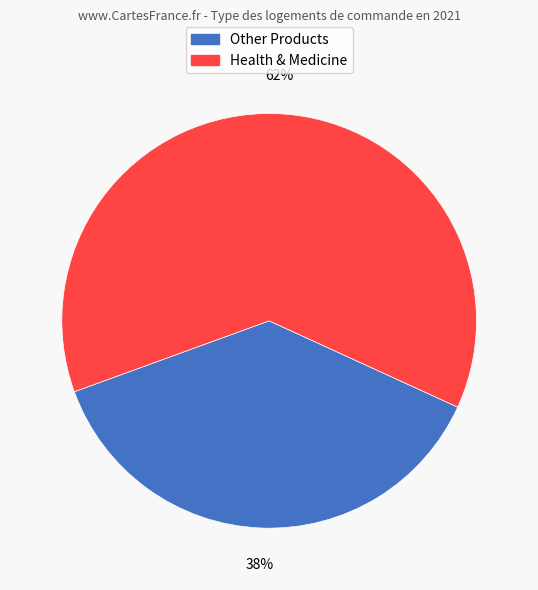

Is there a majority slice in this chart?

Yes